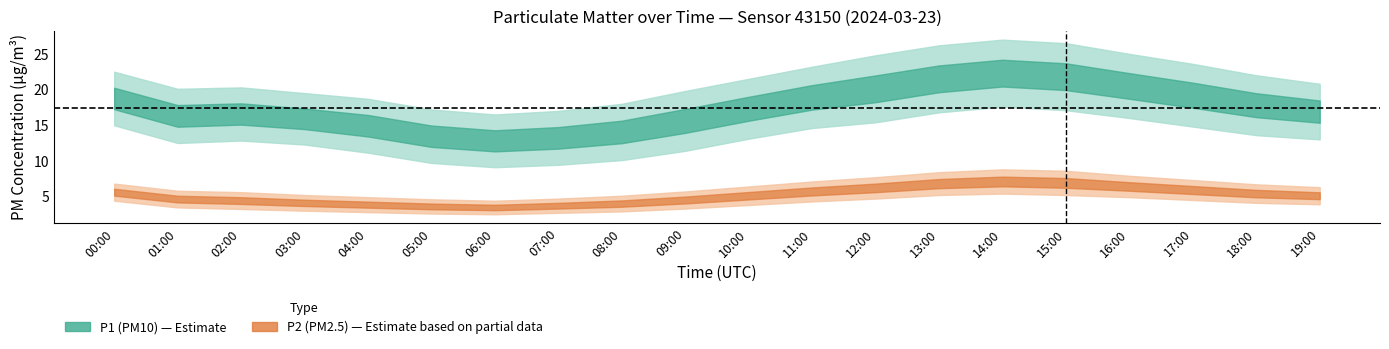

What is the difference between the maximum and minimum values in the P2_lower series?

2.9